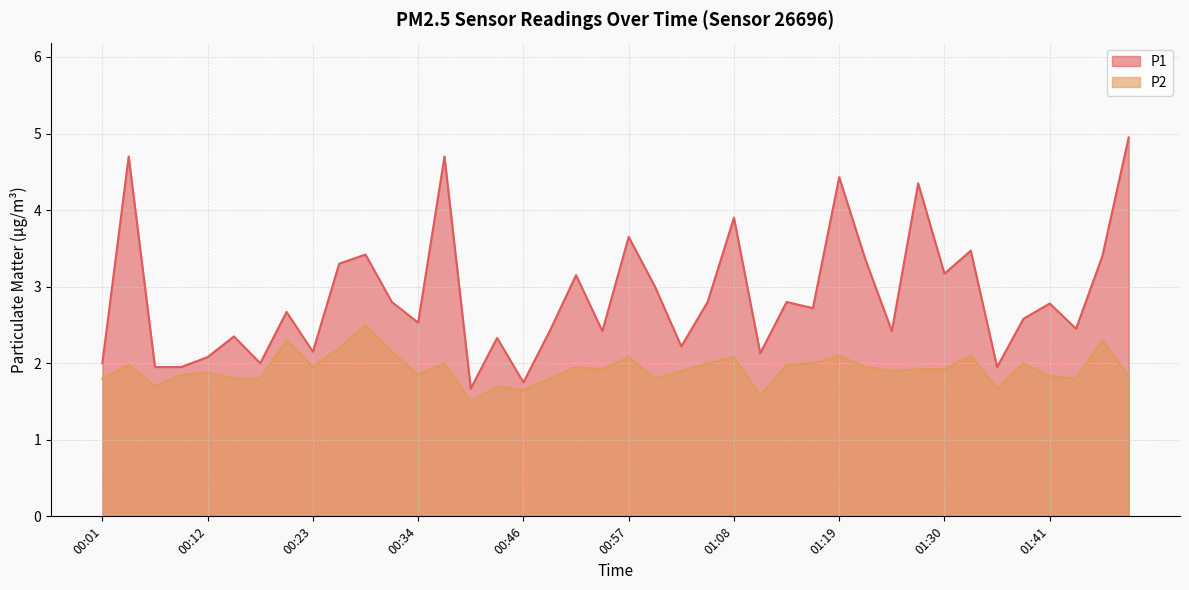

What position from the right is 01:22?

11